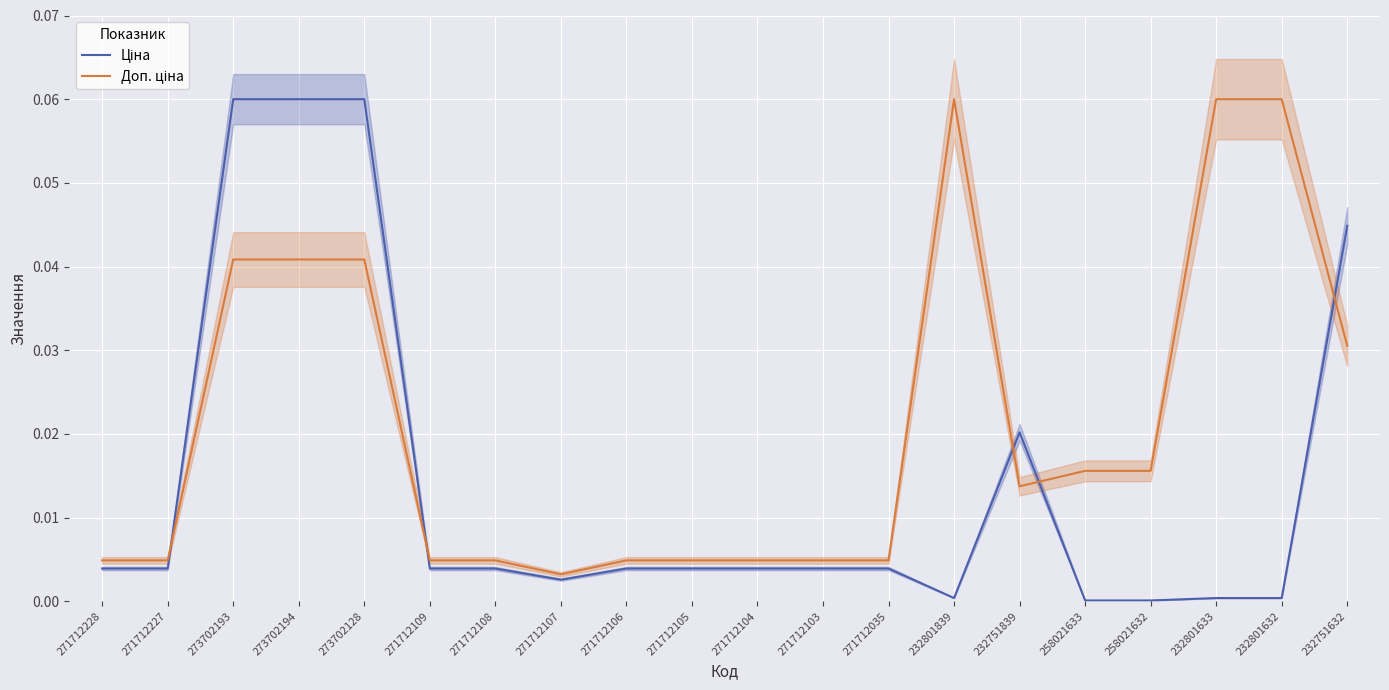

What are all the series names shown in the legend?

Ціна, Доп. ціна